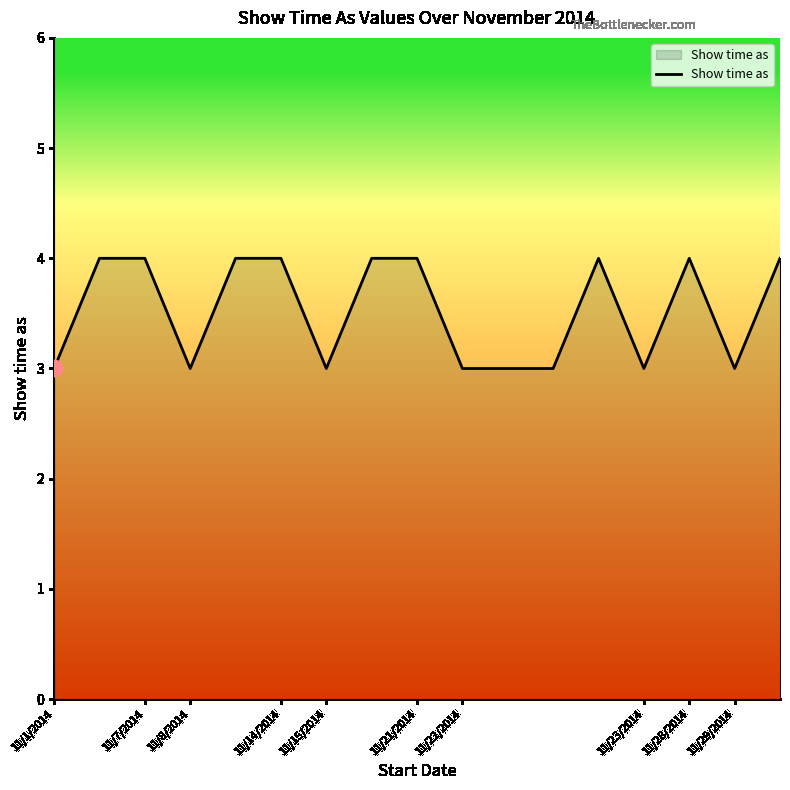

Reading left to right, list all the values displayed in this chart.

3	4	4	3	4	4	3	4	4	3	3	3	4	3	4	3	4